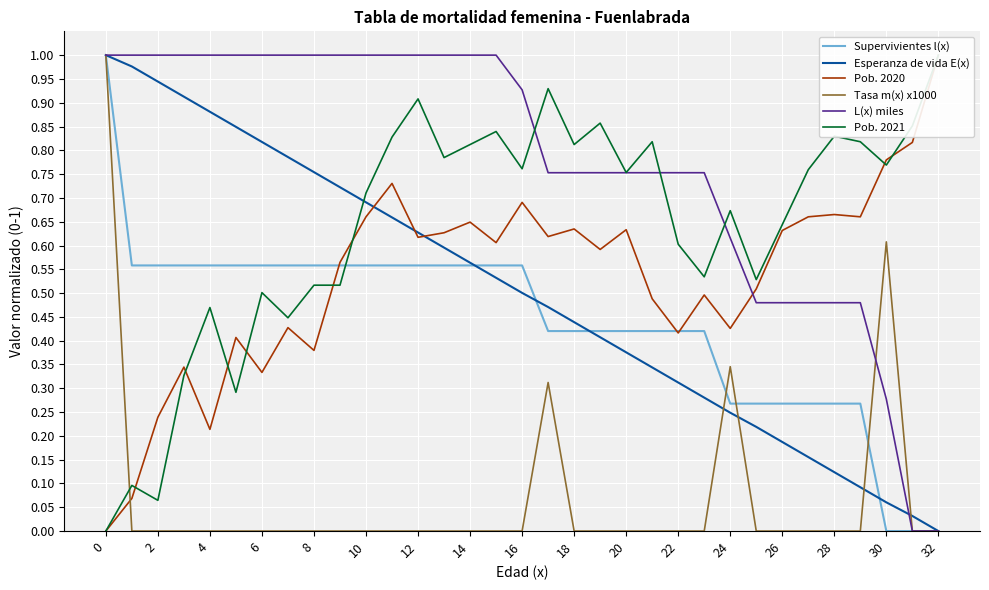

True or false: Esperanza de vida E(x) has a value of 1.1 at 10.

False